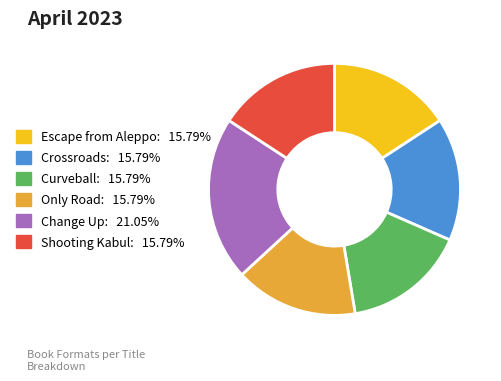

The Escape from Aleppo slice represents 25% of the pie. True or false?

False